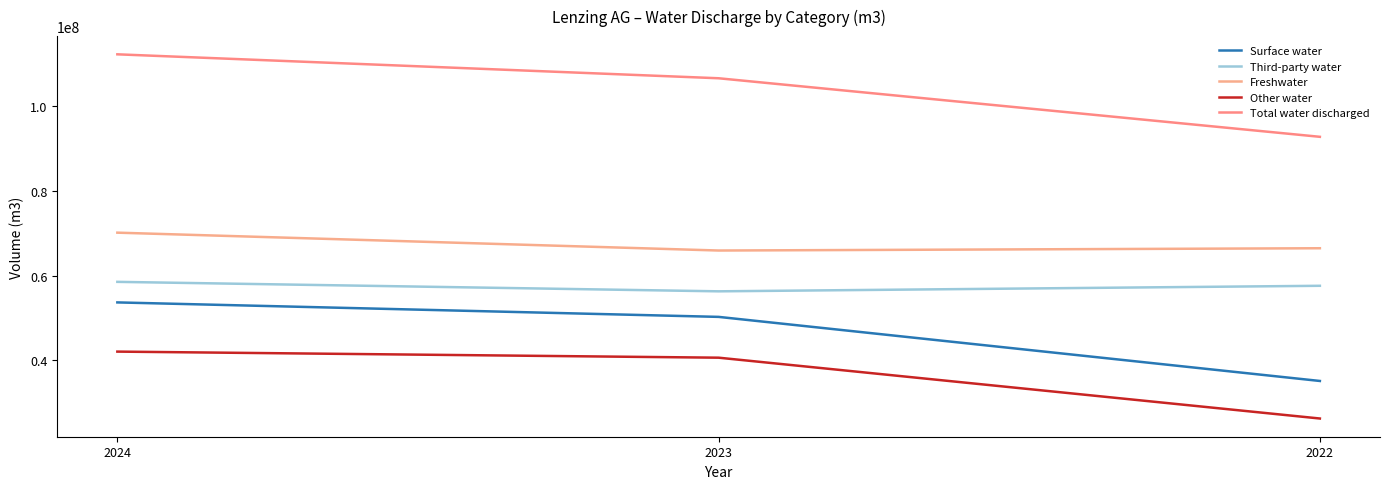

Reading left to right, list all the values displayed in this chart.

Surface water: 2024=53709893	2023=50293350	2022=35166000
Third-party water: 2024=58561456	2023=56326000	2022=57633000
Freshwater: 2024=70174531	2023=65957000	2022=66496000
Other water: 2024=42096818	2023=40662000	2022=26304000
Total water discharged: 2024=112271349	2023=106619000	2022=92799000